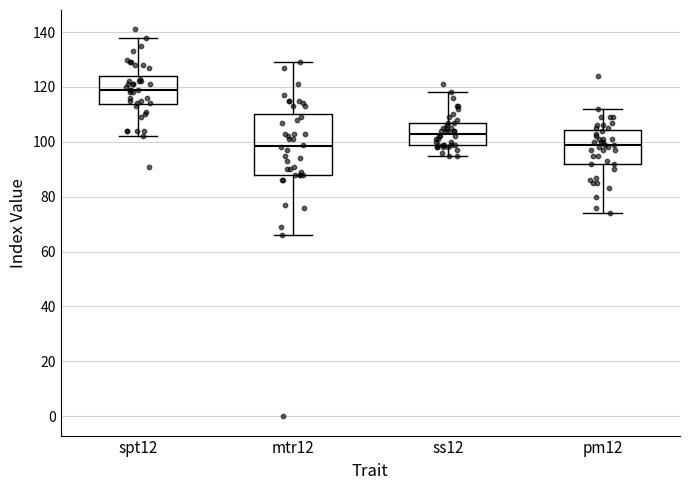

Reading left to right, transcribe this box plot: for each box, give where its median line is, the range the box spans, and where its two whiskers end, as read against the y-axis. The values are not printed on the chart, so give them approximately, as read against the axis.

spt12: median 120, box 114 to 124, whiskers 102 to 138
mtr12: median 98, box 88 to 110, whiskers 66 to 130
ss12: median 104, box 100 to 108, whiskers 96 to 118
pm12: median 100, box 92 to 104, whiskers 74 to 112